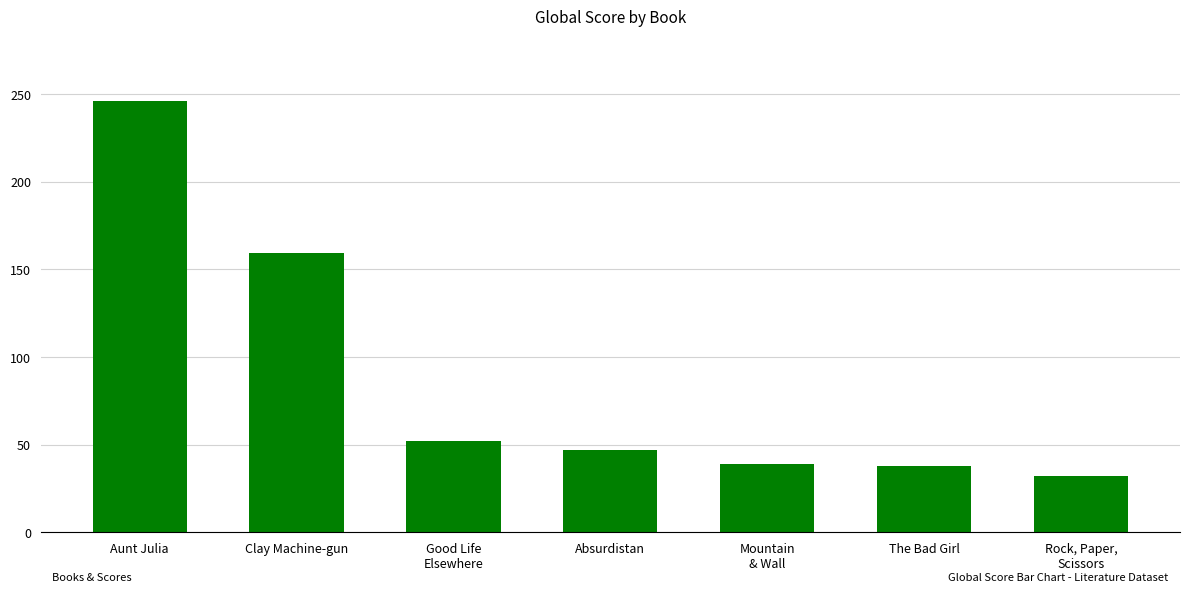

What is the label of the 4th bar from the left?

Absurdistan